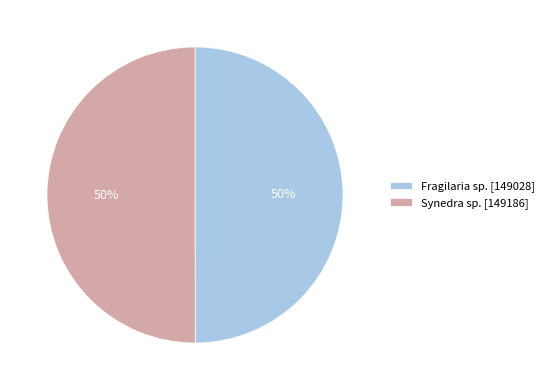

Is the sum of Fragilaria sp. and Synedra sp. greater than half?

Yes